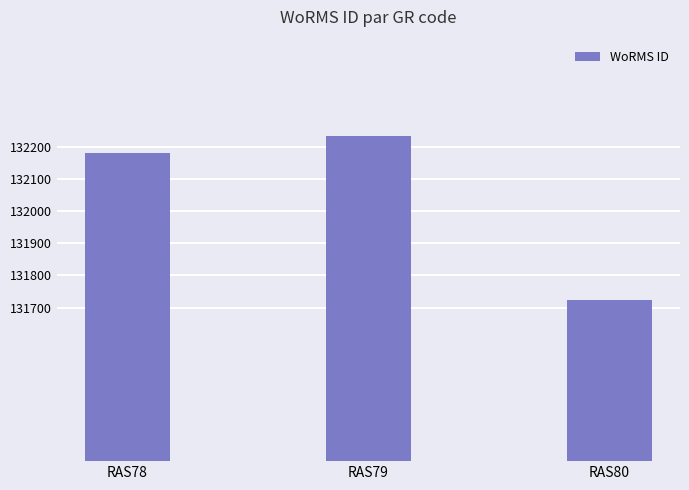

Which label corresponds to the smallest value in the chart?

RAS80